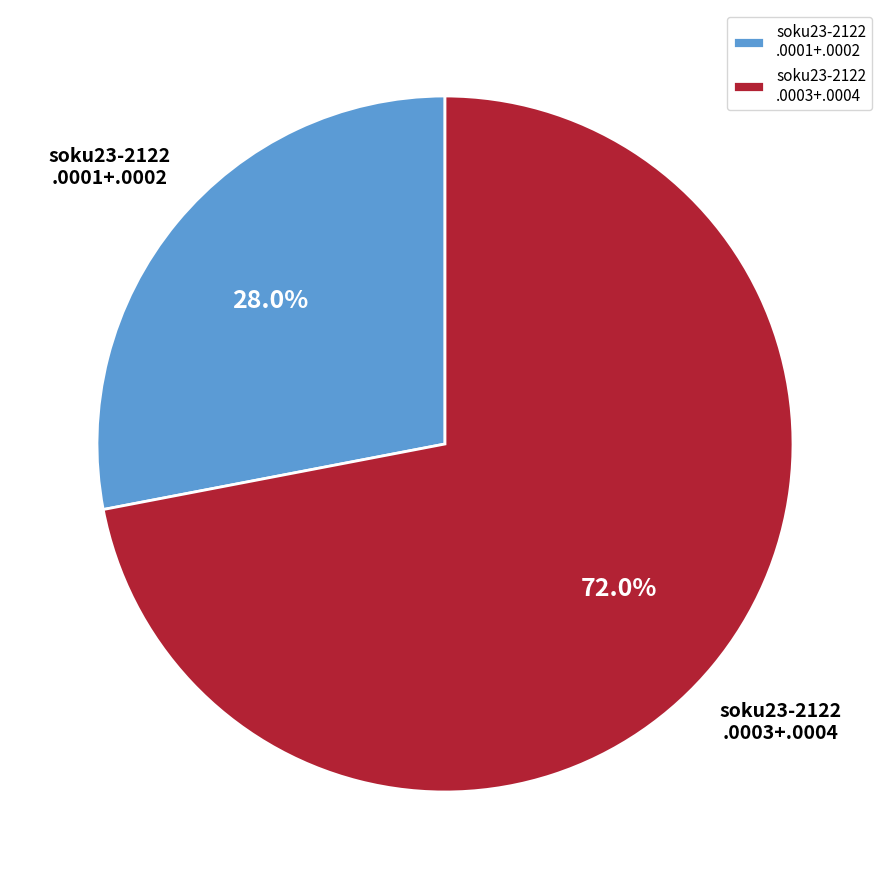

Is there any slice that represents more than half of the pie?

Yes